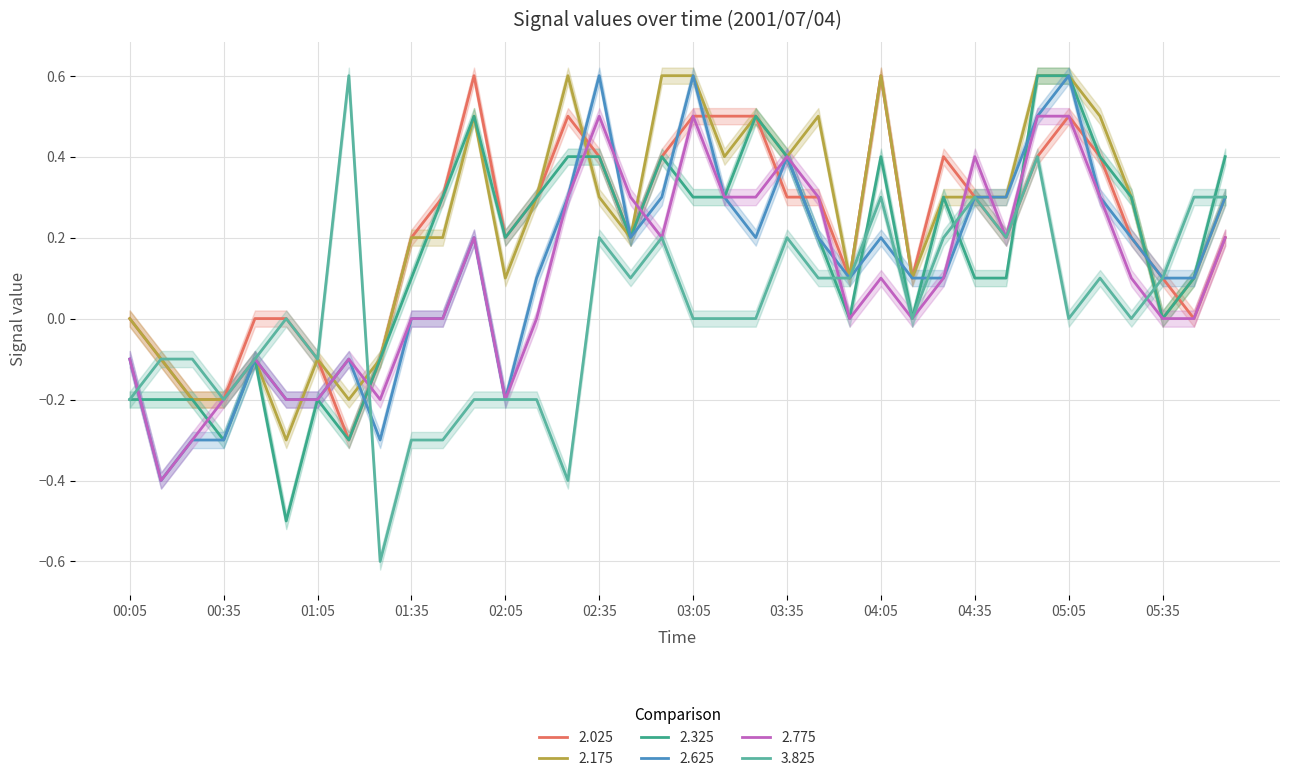

How many interior local valleys does the 2.175 series have?

9